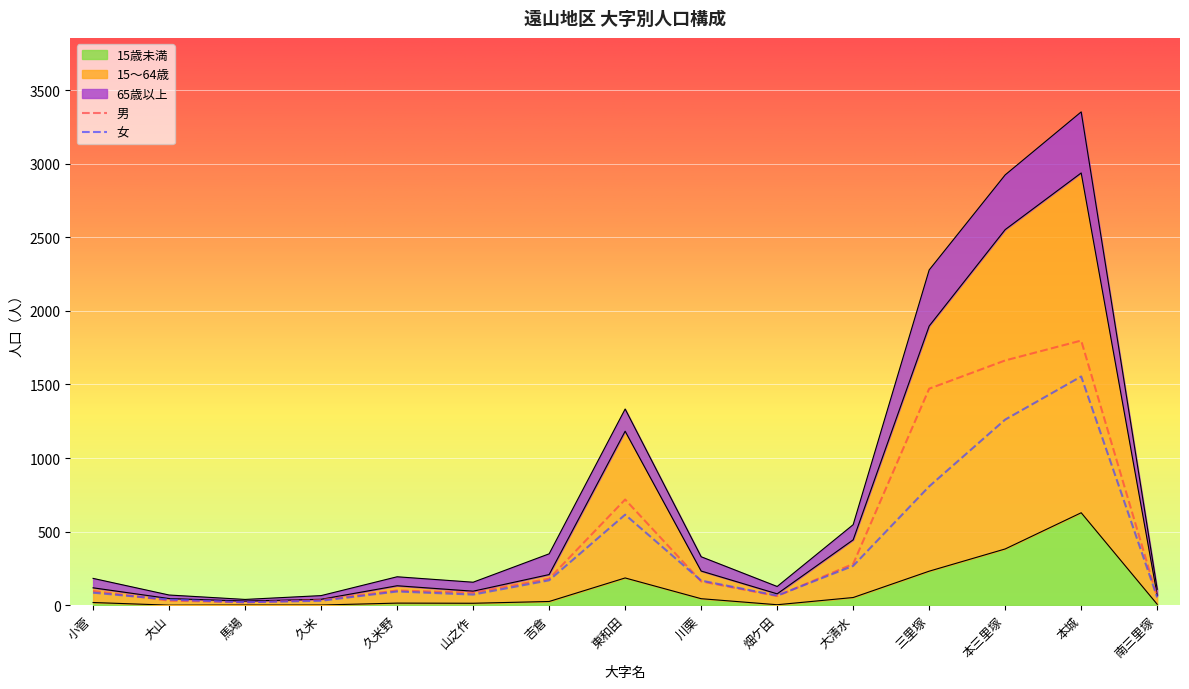

True or false: 合計 and 男 intersect in this chart.

False